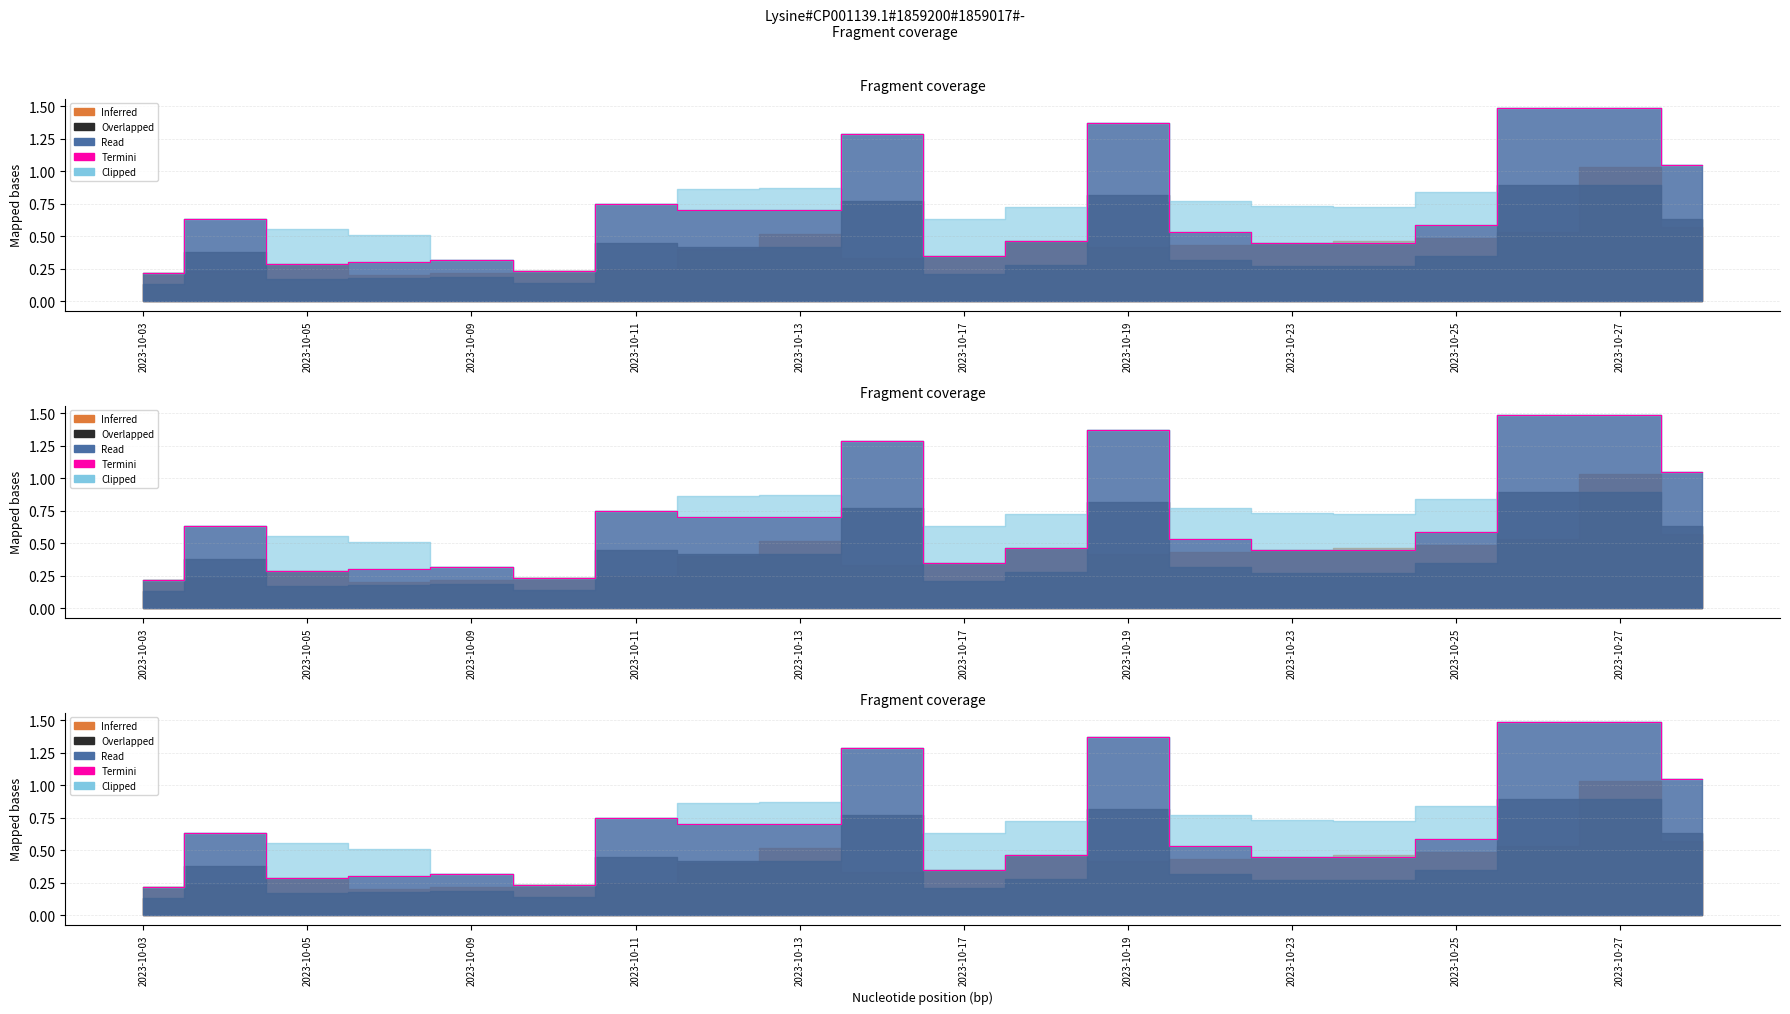

Reading left to right, what are all the values shown in this chart?

0.2	0.6	0.3	0.3	0.3	0.2	0.8	0.7	0.7	1.3	0.3	0.5	1.4	0.5	0.5	0.5	0.6	1.5	1.5	1.0